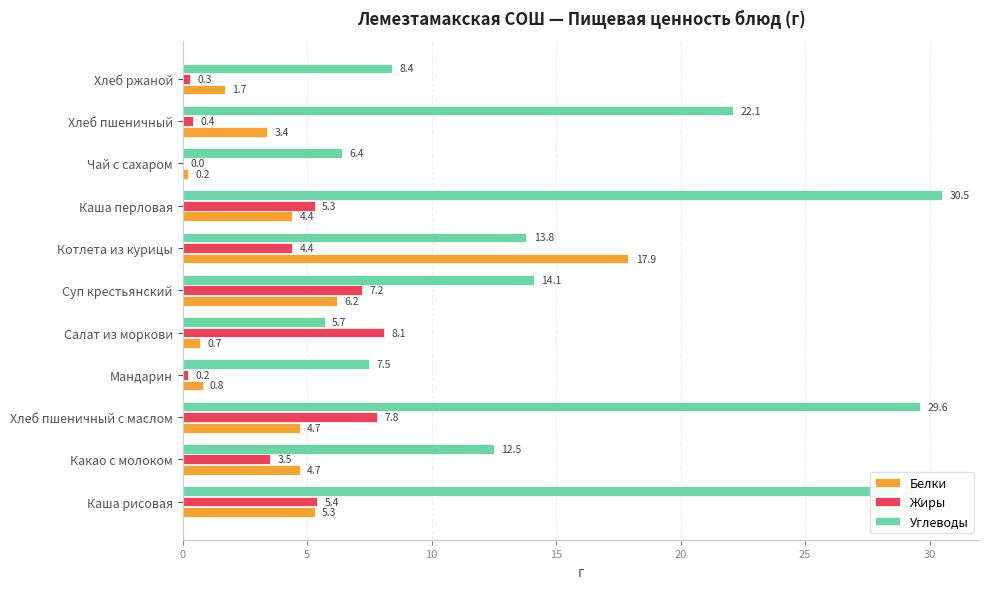

True or false: Углеводы has a value of 5.1 at Котлета из курицы.

False